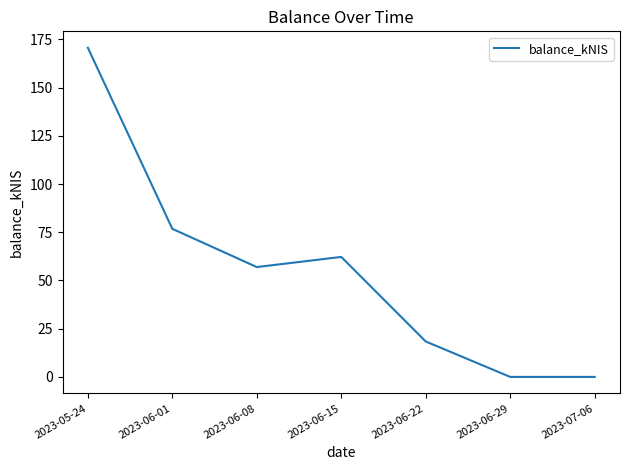

What is the maximum value shown in the chart?

170.7